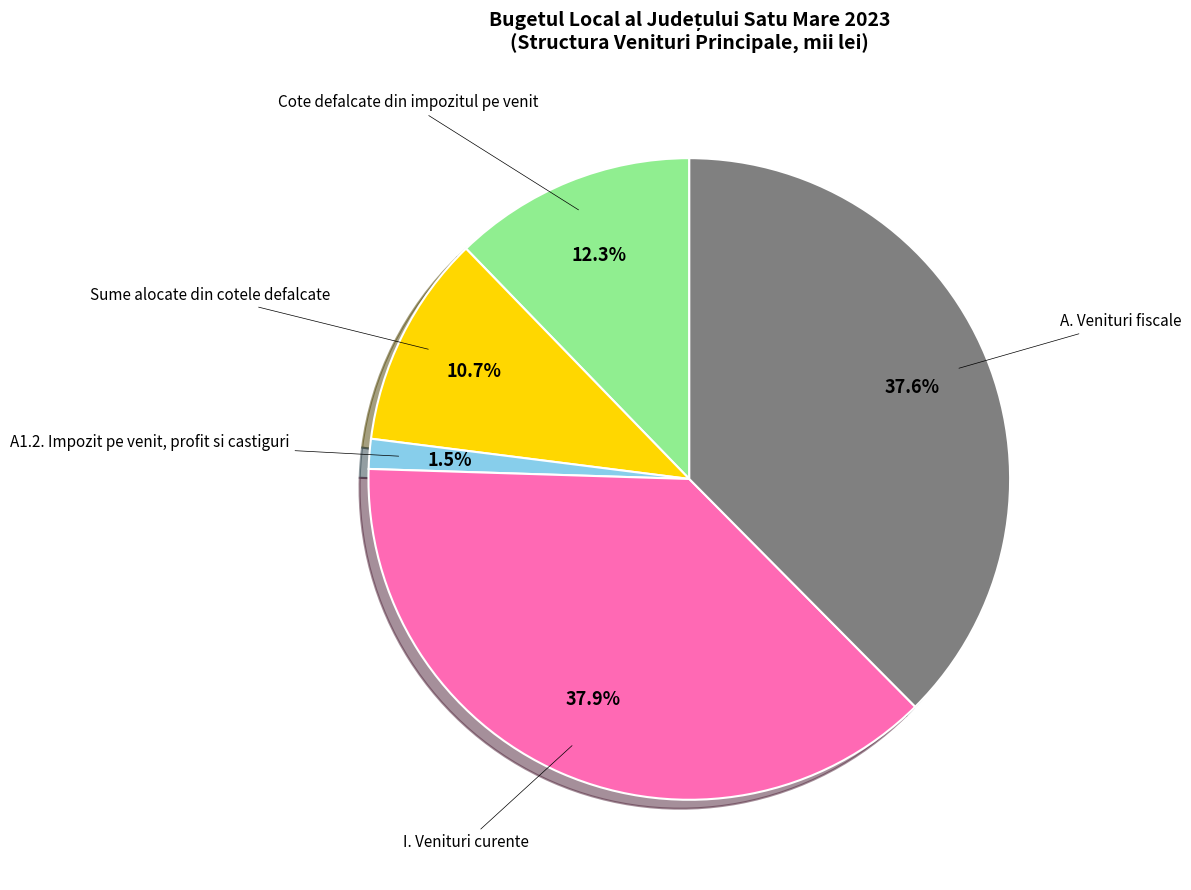

Is there any slice that represents more than half of the pie?

No